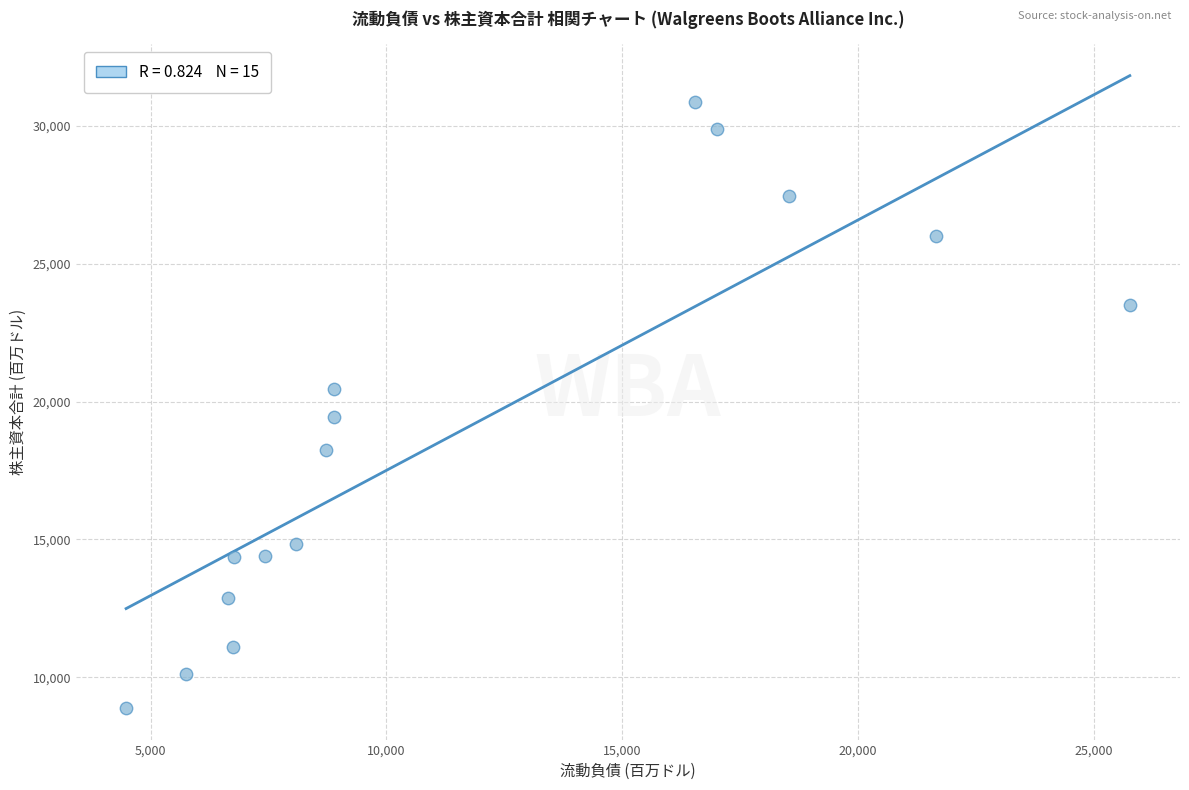

What is the range of X values (max minus min)?

21288